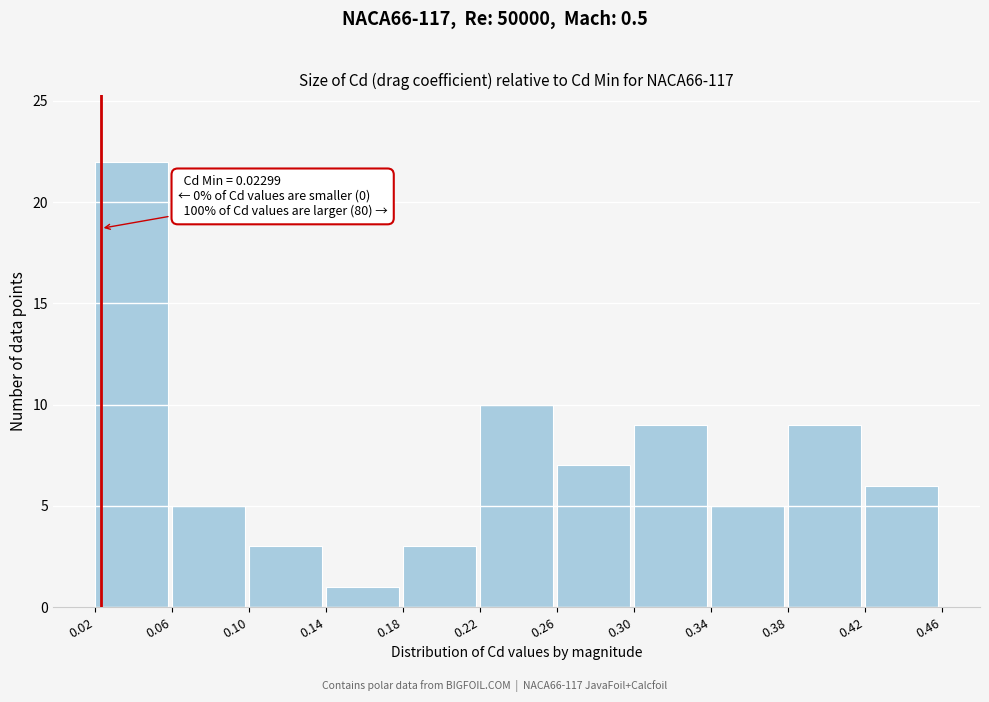

Which range on the x-axis has the tallest bar?

0.02 to 0.06